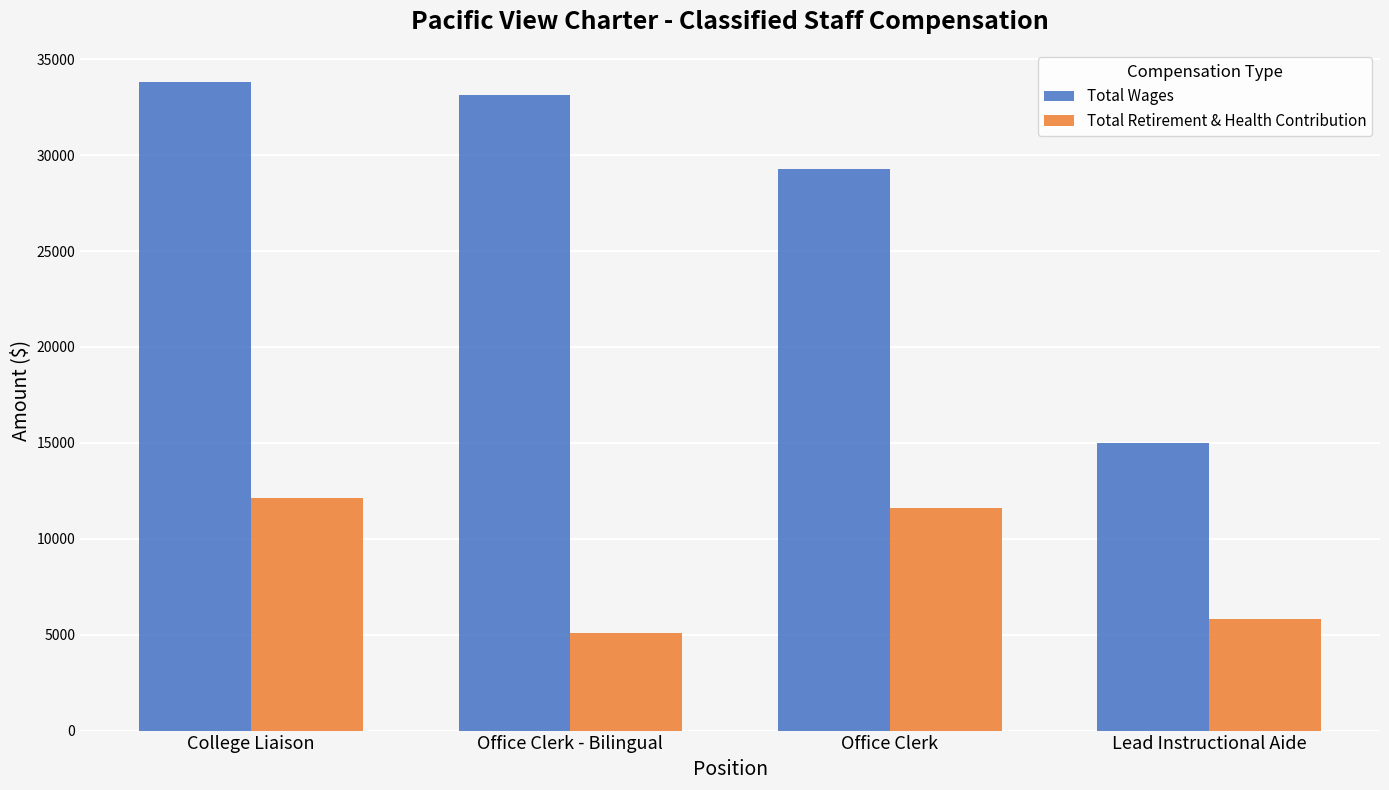

Reading left to right, extract all data points from this chart.

Total Wages: College Liaison=33800	Office Clerk - Bilingual=33119	Office Clerk=29279	Lead Instructional Aide=14970
Total Retirement & Health Contribution: College Liaison=12115	Office Clerk - Bilingual=5068	Office Clerk=11597	Lead Instructional Aide=5835